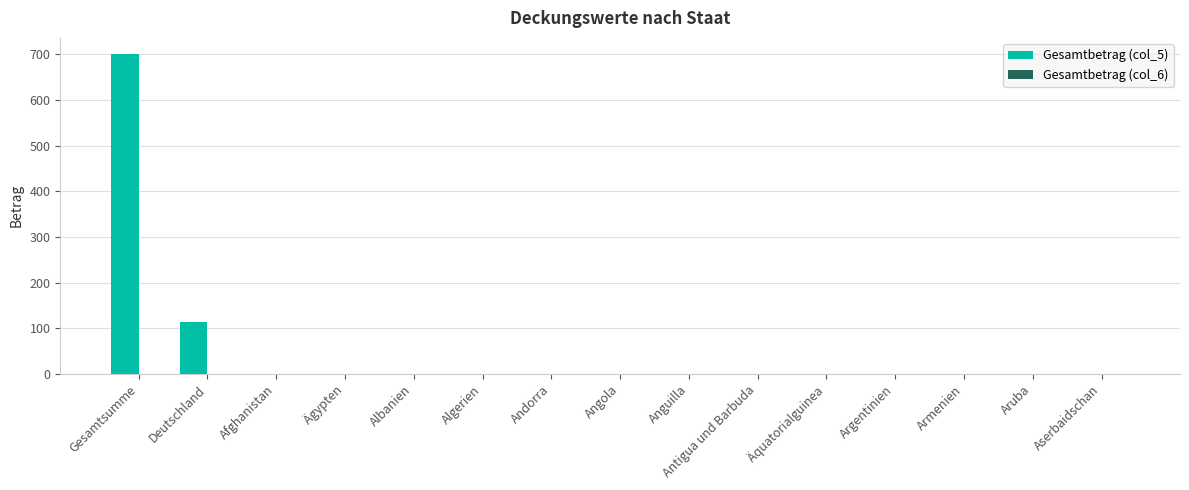

Which label corresponds to the largest value in the chart?

Gesamtsumme